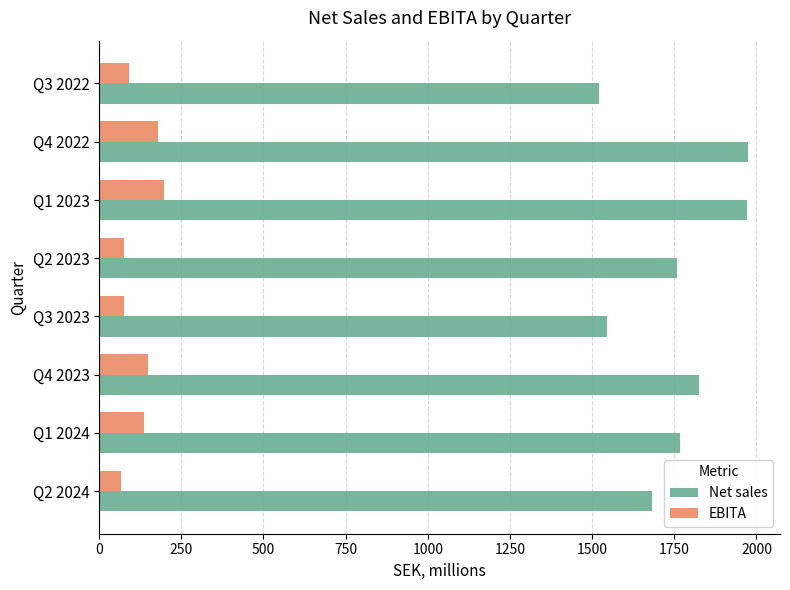

Which series has the largest total across all categories?

Net sales